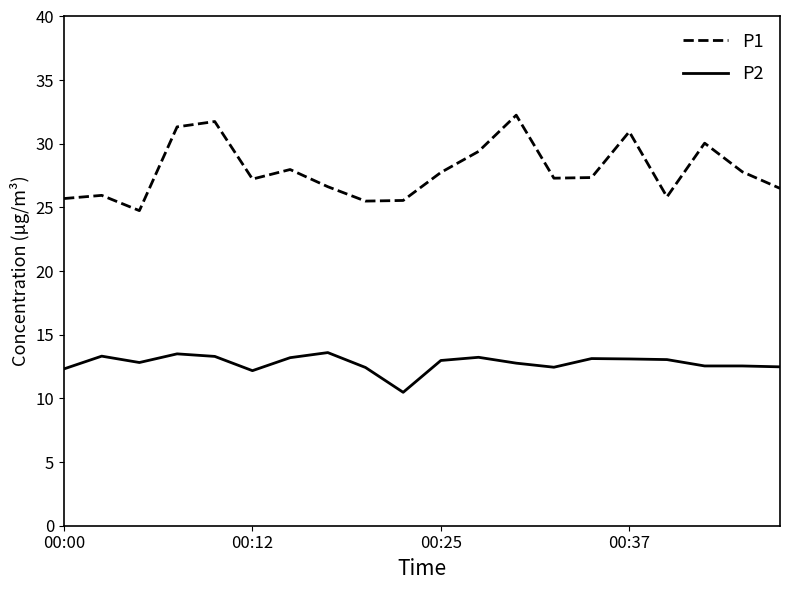

What are all the series names shown in the legend?

P1, P2